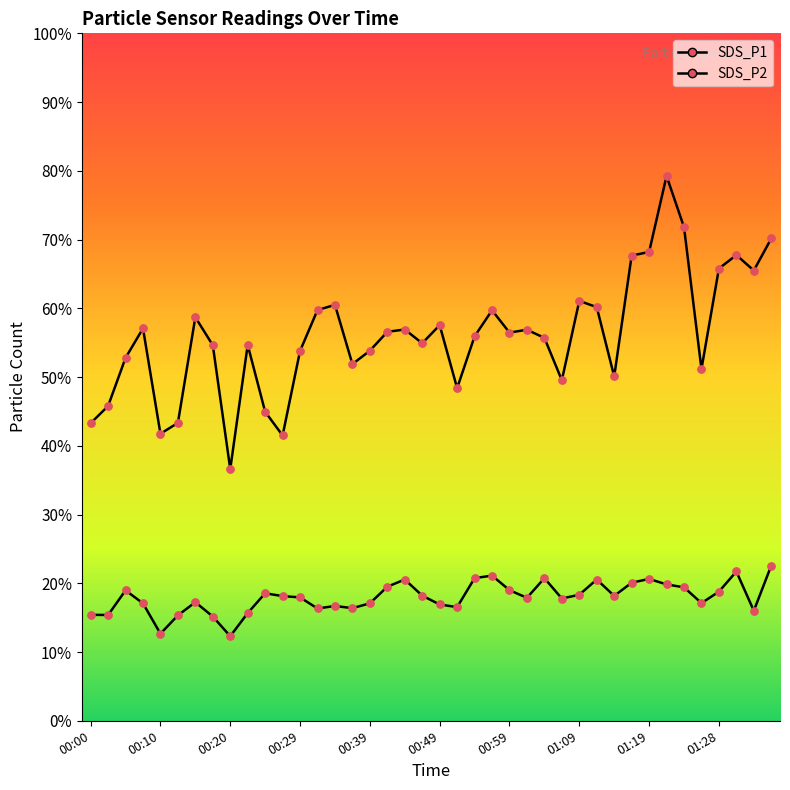

Which series has the widest spread of Y values?

SDS_P1